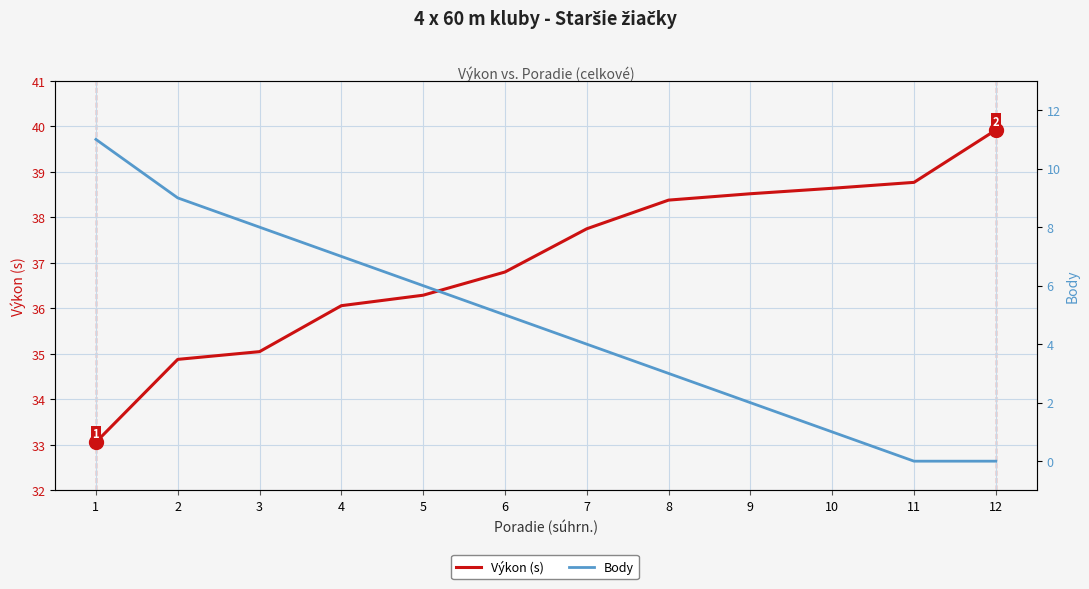

List the labels in order of Výkon (s) value, largest first.

12, 11, 10, 9, 8, 7, 6, 5, 4, 3, 2, 1